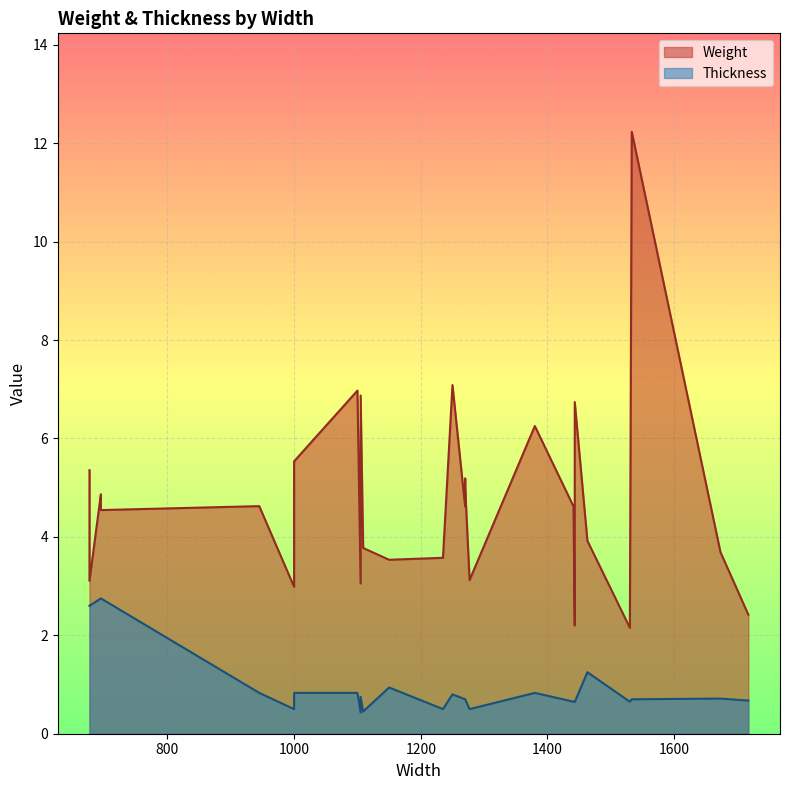

How many interior local valleys does the Weight series have?

7